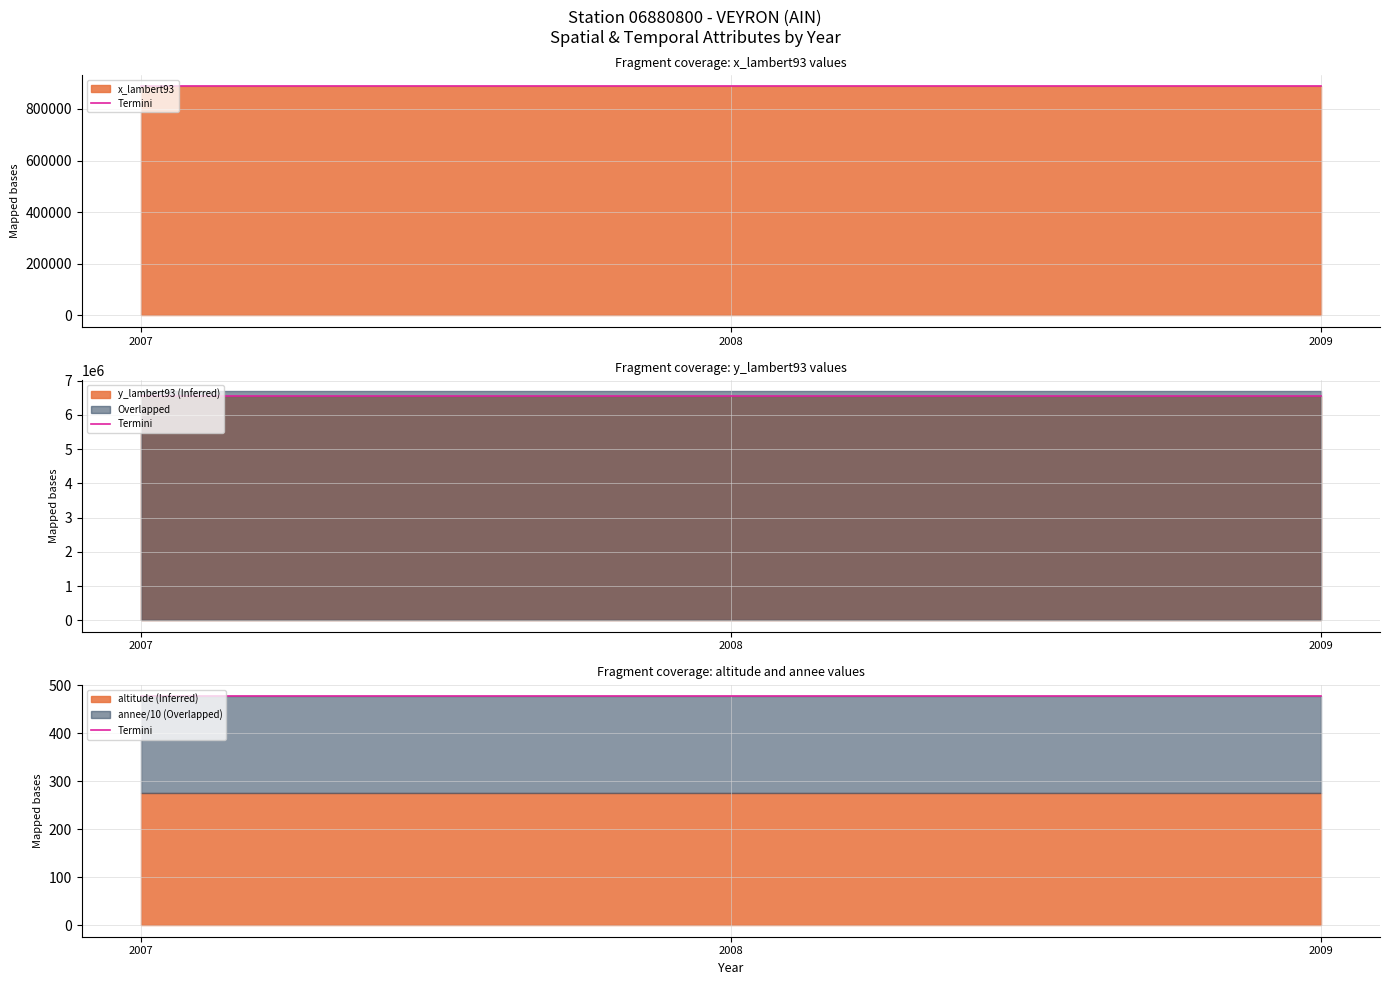

What is the smallest value displayed?

476.7